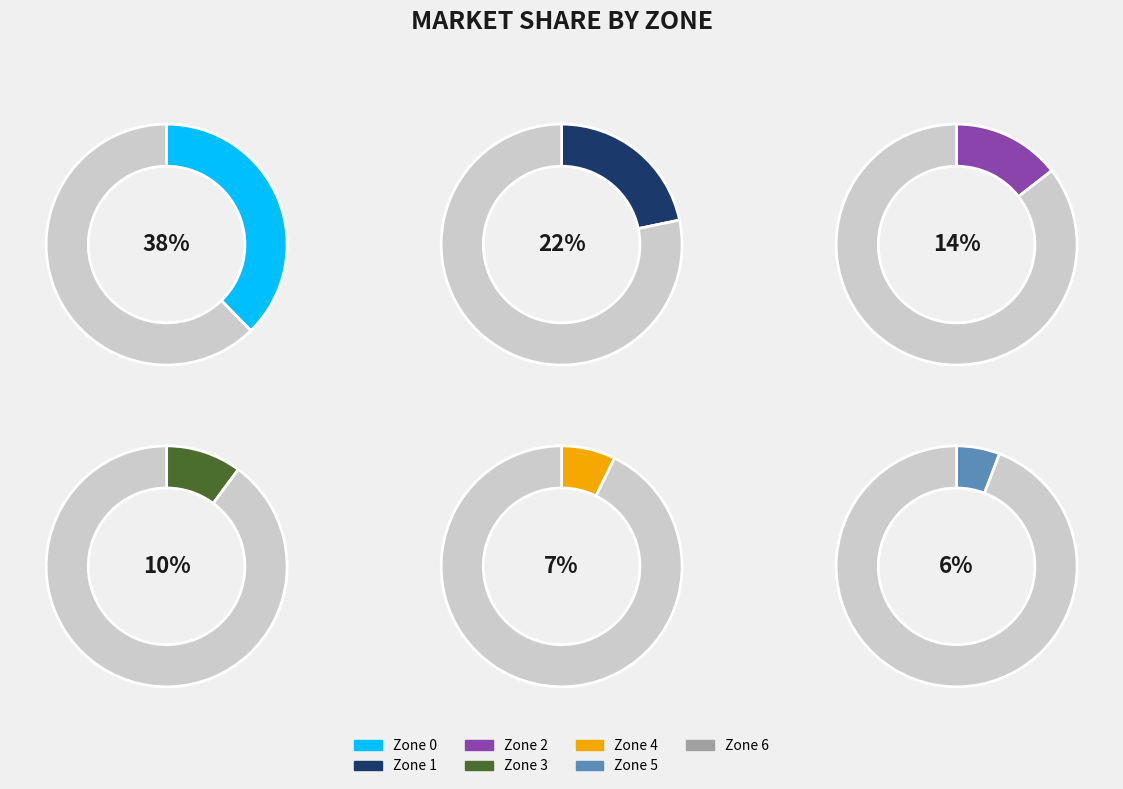

What percentage is the Zone 1 slice, to the nearest percent?

22%